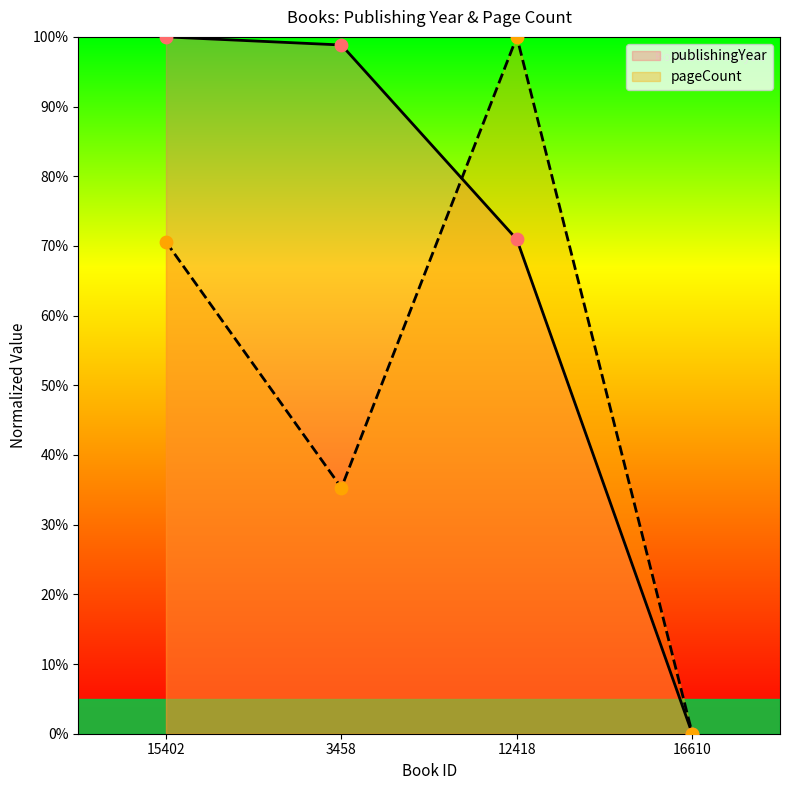

At how many categories does at least one series exceed 70?

3